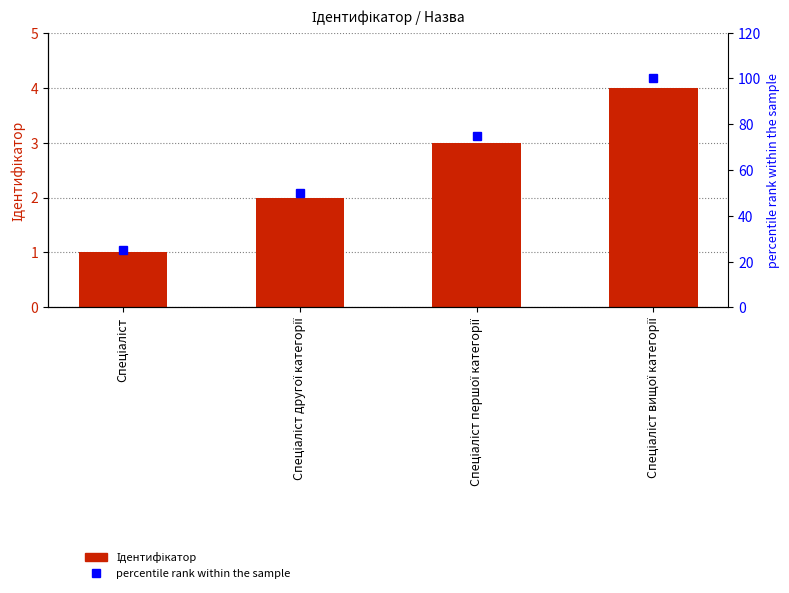

Count the Ідентифікатор values in the range 2 to 4.

3